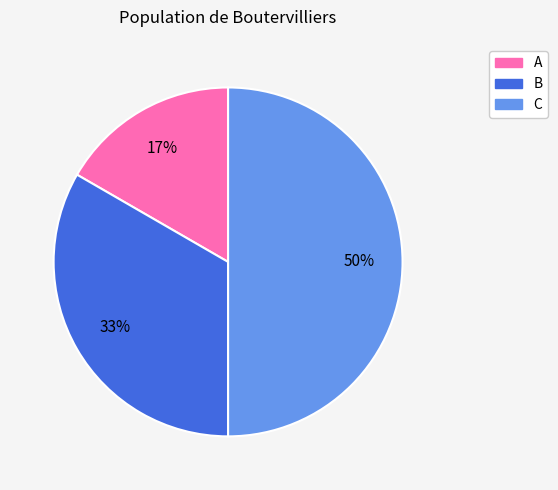

To the nearest percent, what portion does A represent?

17%